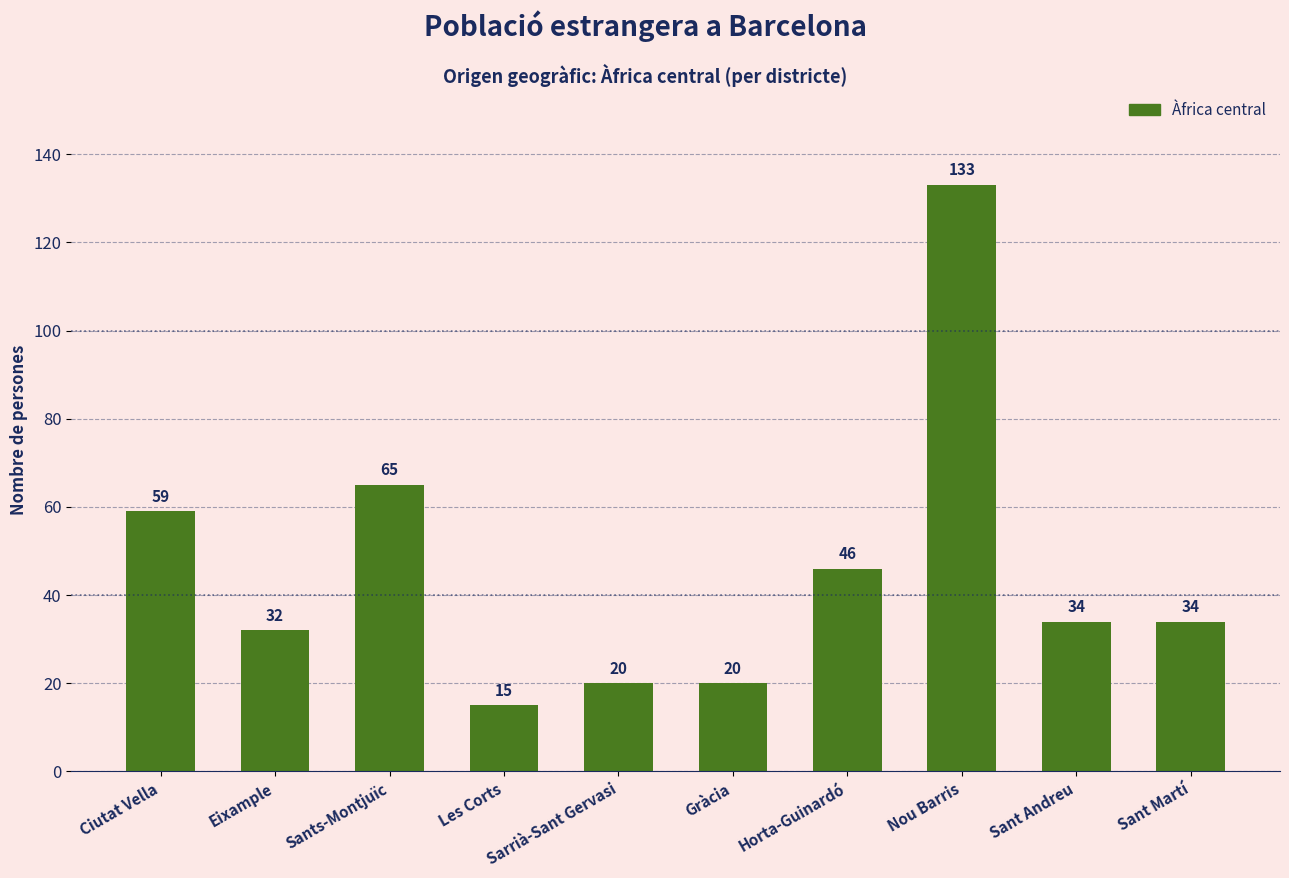

What is the sum of the values at Nou Barris and Horta-Guinardó?

179